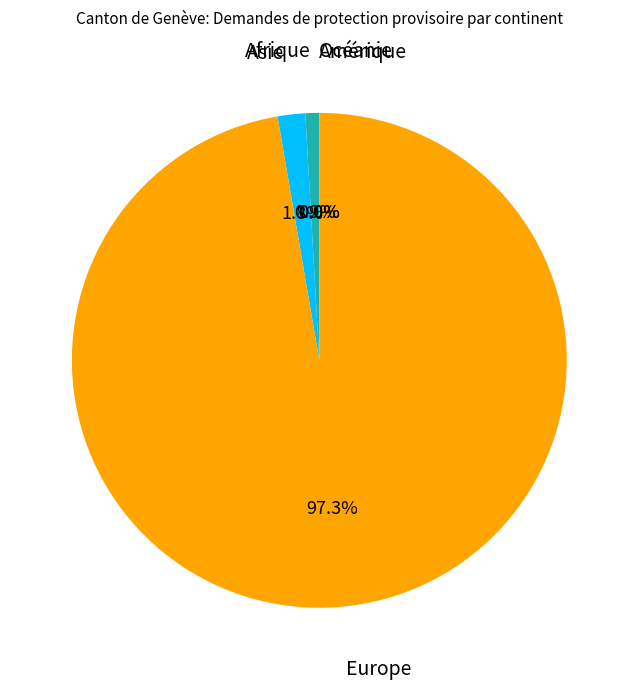

Is it true that Amérique is 1% of the pie?

False